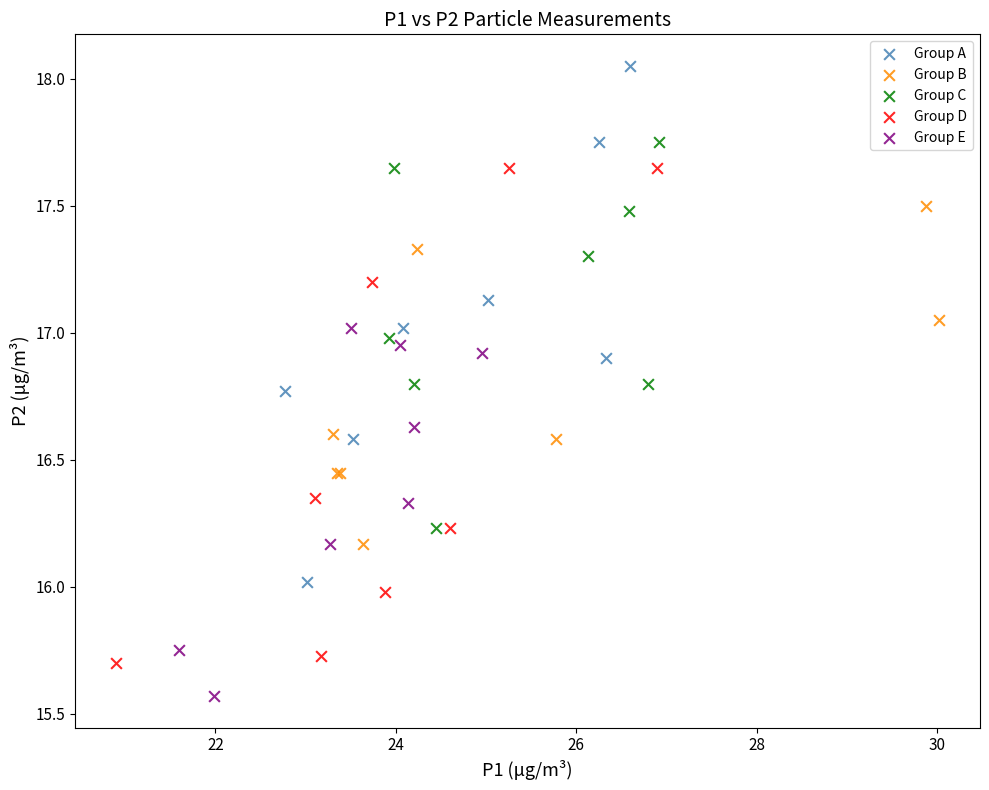

Which series reaches the maximum Y coordinate?

Group A